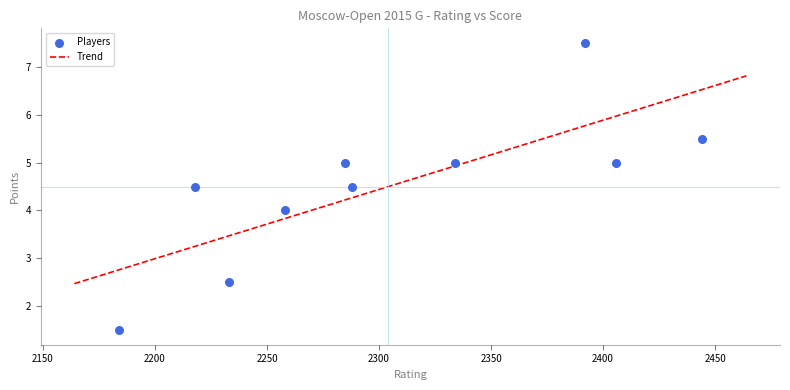

Between Saduakassova Dinara and Sukandar Irine Kharisma, which is larger?

Sukandar Irine Kharisma